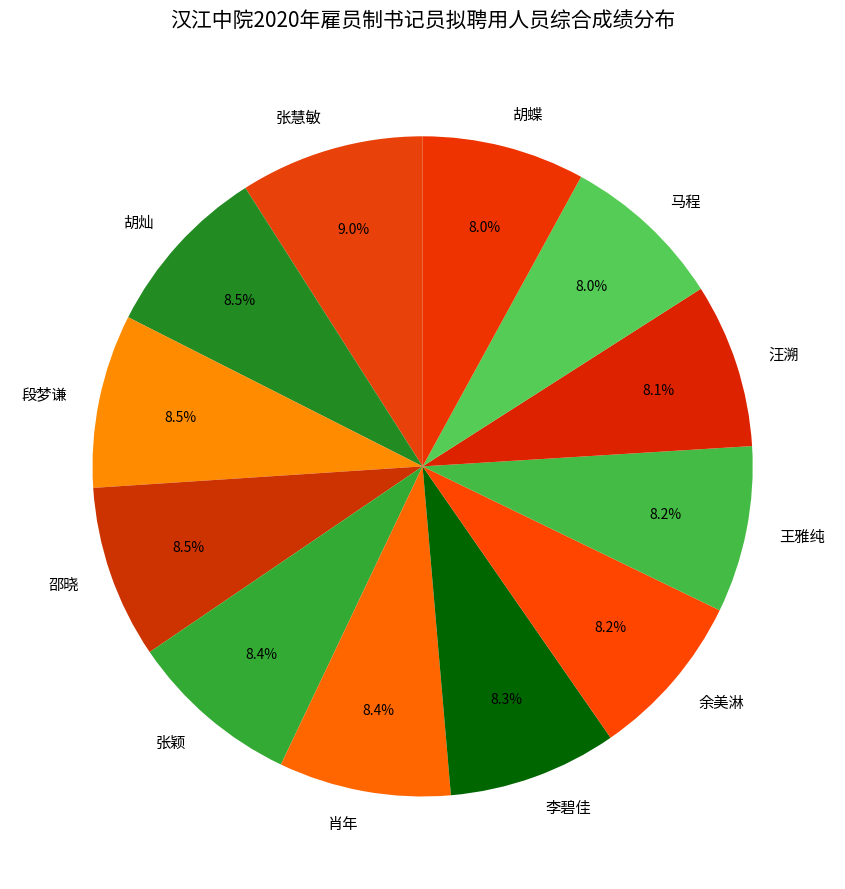

What is the largest slice in the pie chart?

张慧敏